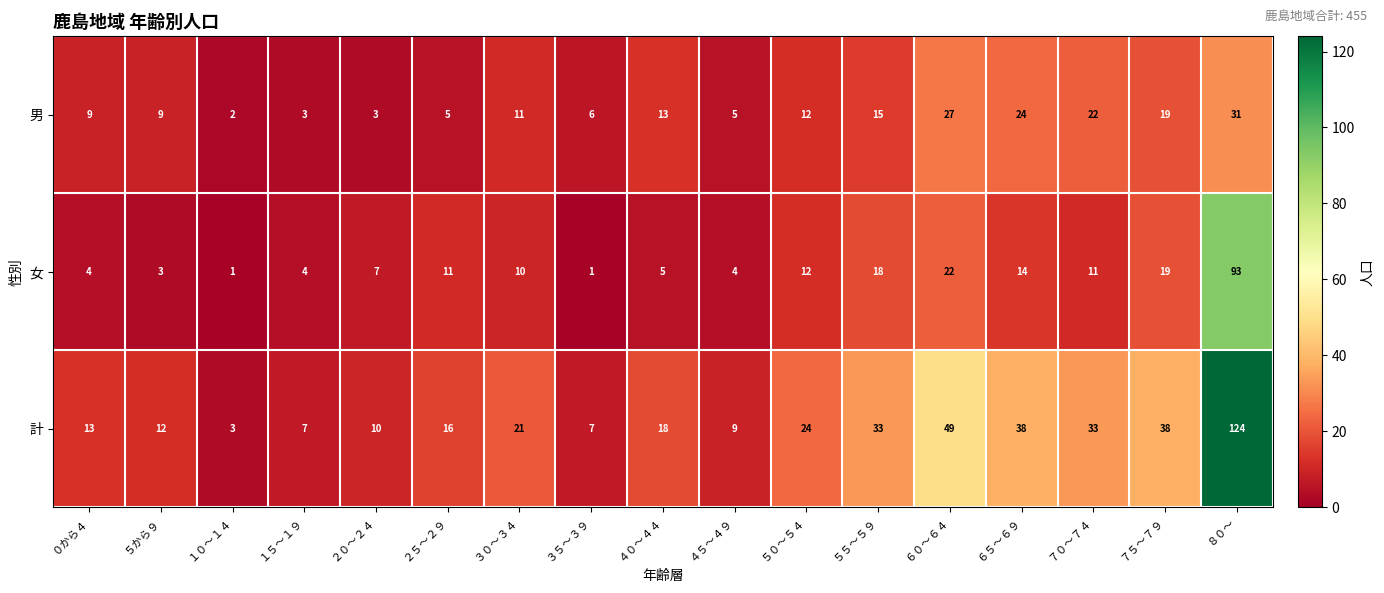

Is it true that 計 equals 64 at ７５～７９?

False